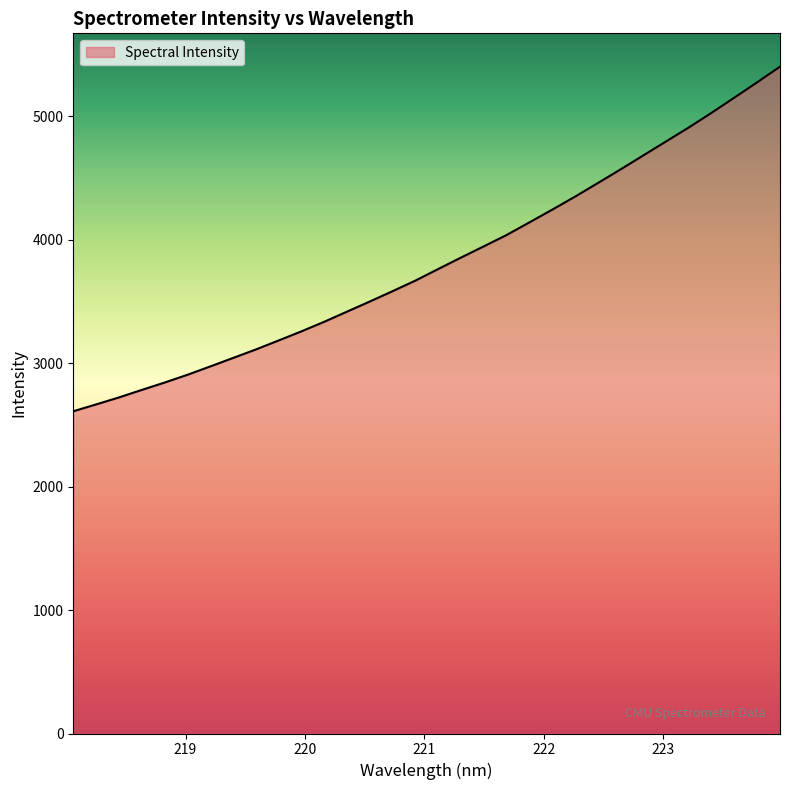

Reading left to right, what are all the values shown in this chart?

218.0596=2610.6	218.2508=2666.2	218.442=2722.5	218.6332=2783.5	218.8244=2843.1	219.0156=2906.1	219.2067=2973.7	219.3979=3042.3	219.589=3111.2	219.7801=3184.3	219.9712=3258.1	220.1623=3335.7	220.3533=3418.0	220.5444=3500.0	220.7354=3584.0	220.9264=3669.6	221.1174=3763.4	221.3083=3856.1	221.4993=3947.1	221.6902=4038.9	221.8812=4141.0	222.0721=4244.0	222.263=4349.2	222.4538=4459.3	222.6447=4570.3	222.8355=4683.6	223.0264=4797.0	223.2172=4910.5	223.408=5029.4	223.5987=5152.3	223.7895=5276.3	223.9802=5402.5